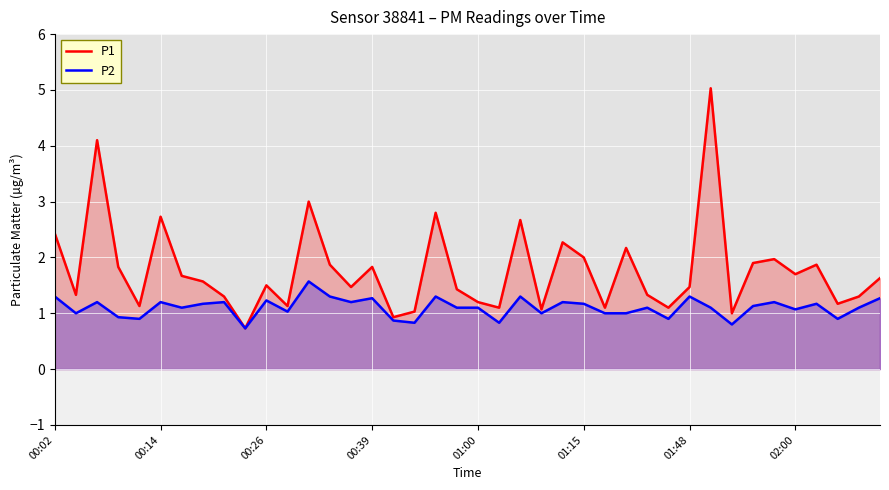

True or false: P1 has a value of 1.6 at 26.

False